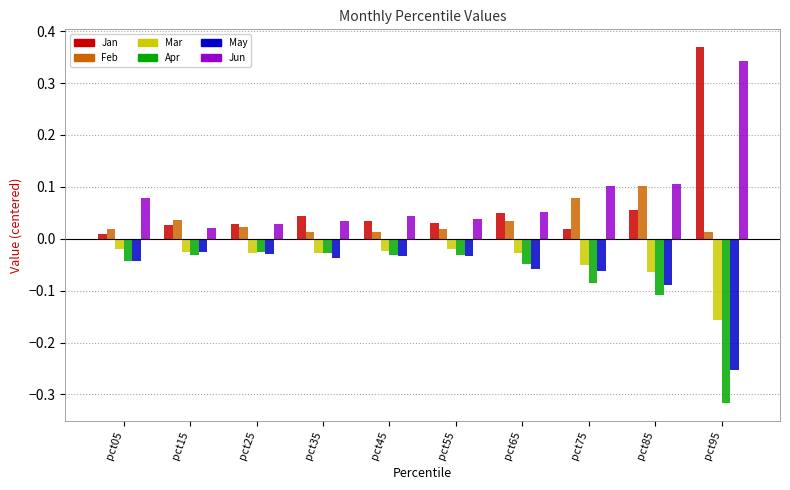

Which series has the widest spread of values?

Jan